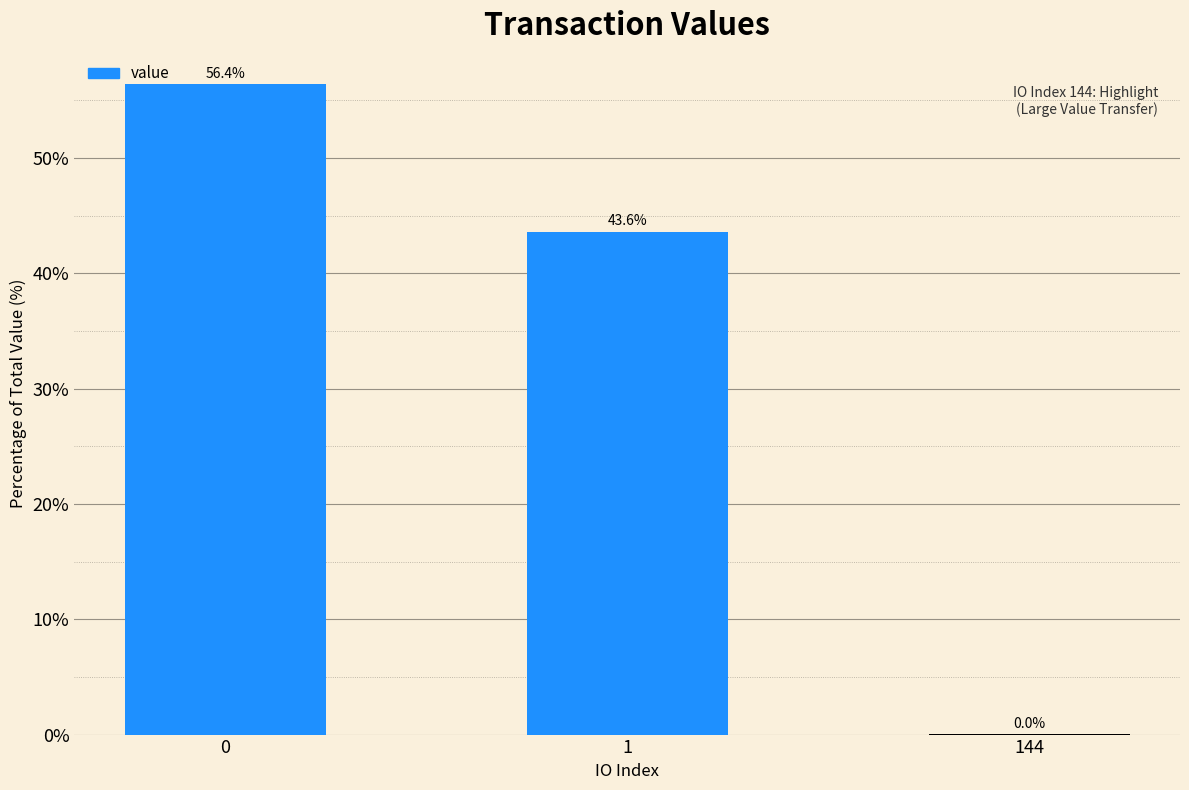

Approximately how many times larger is the value at 0 compared to 1?

1.3